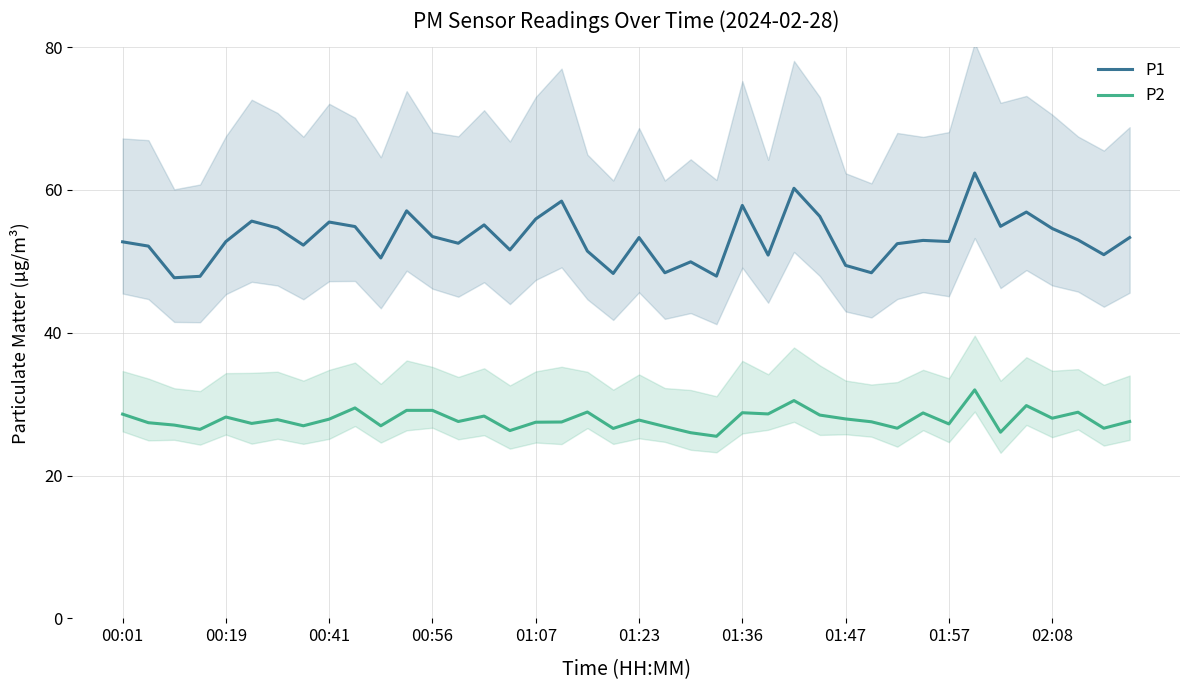

At which label does P1 first exceed 52?

00:01